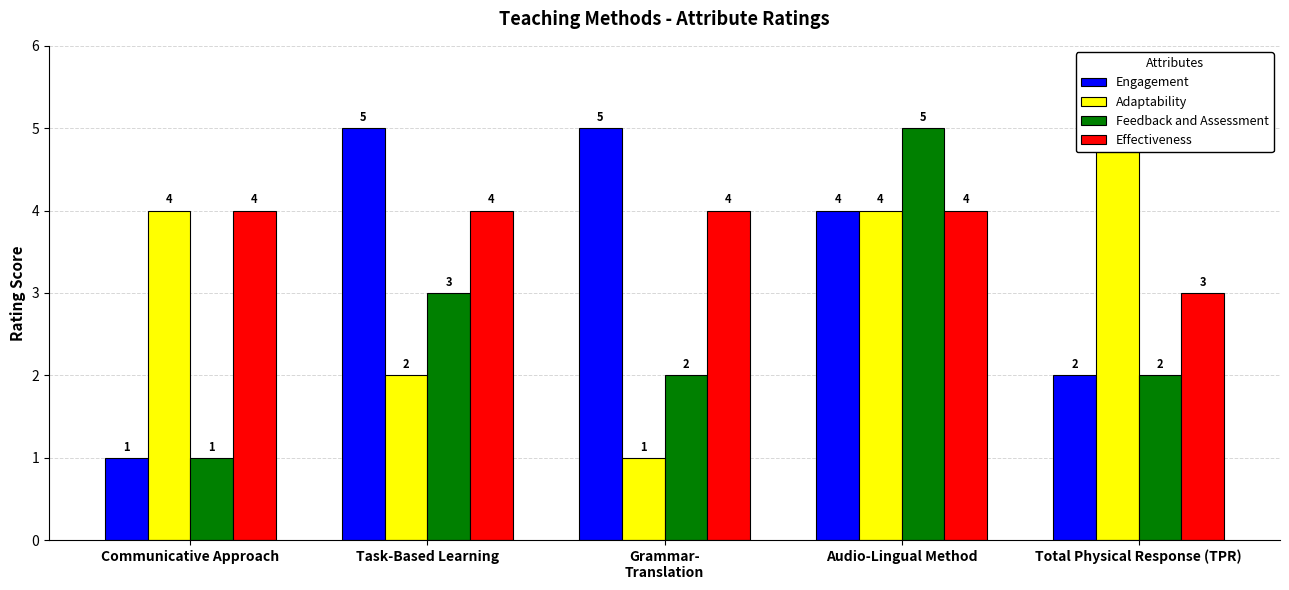

Reading left to right, list all the values displayed in this chart.

Engagement: 1	5	5	4	2
Adaptability: 4	2	1	4	5
Feedback and Assessment: 1	3	2	5	2
Effectiveness: 4	4	4	4	3